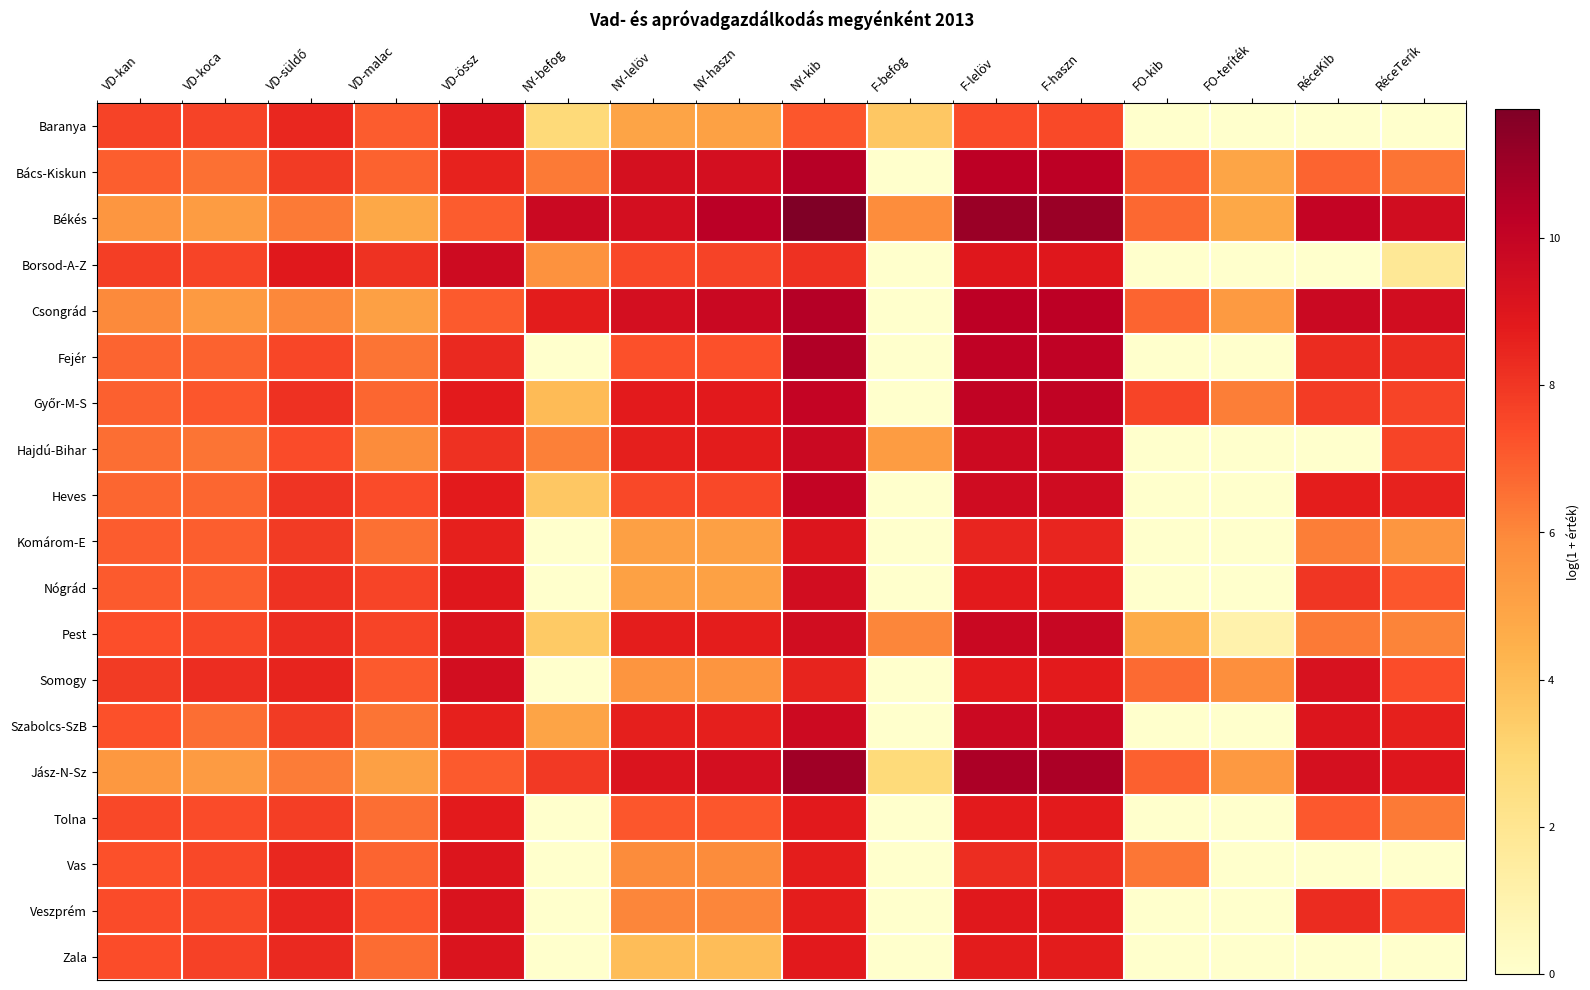

At how many categories does at least one series exceed 9?

9